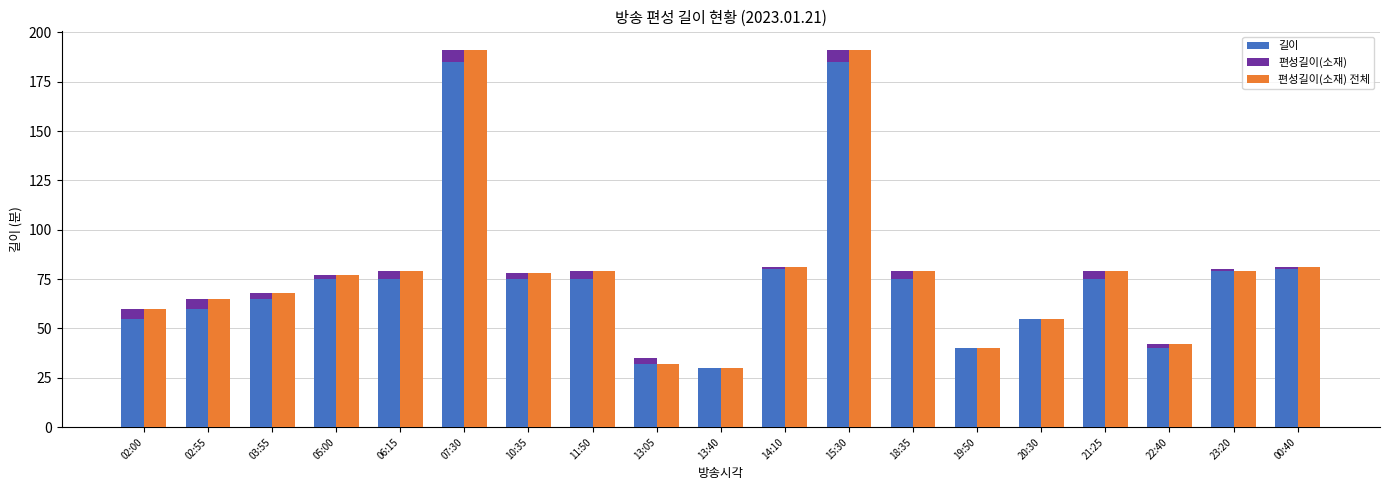

What is the difference between the highest and lowest values at 03:55?

65